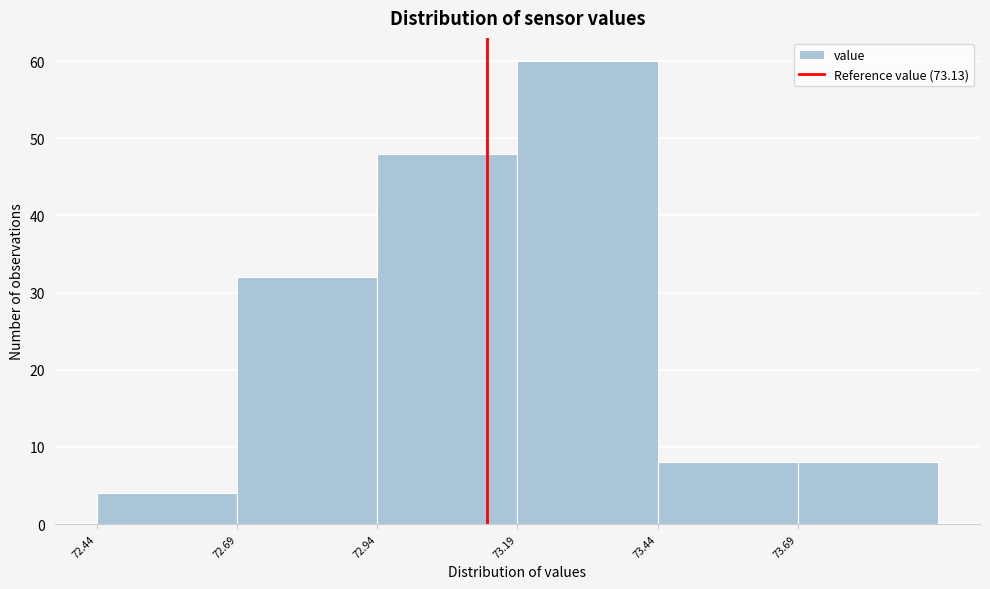

Reading left to right, transcribe this chart: for each bar, give the range it covers on the x-axis and its height. Neither the bar edges nor the heights are printed on the chart, so give them approximately, as read against the axes.

72.435 to 72.685: 4
72.685 to 72.935: 32
72.935 to 73.185: 48
73.185 to 73.435: 60
73.435 to 73.685: 8
73.685 to 73.935: 8